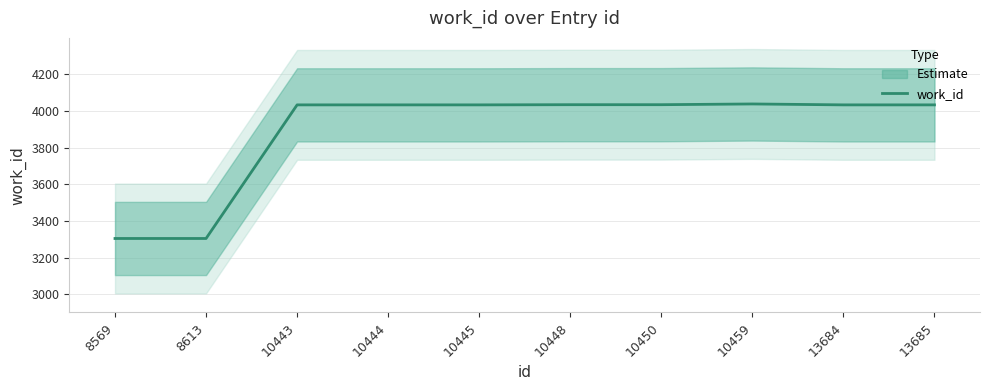

Which has a higher value, 10448 or 8613?

10448